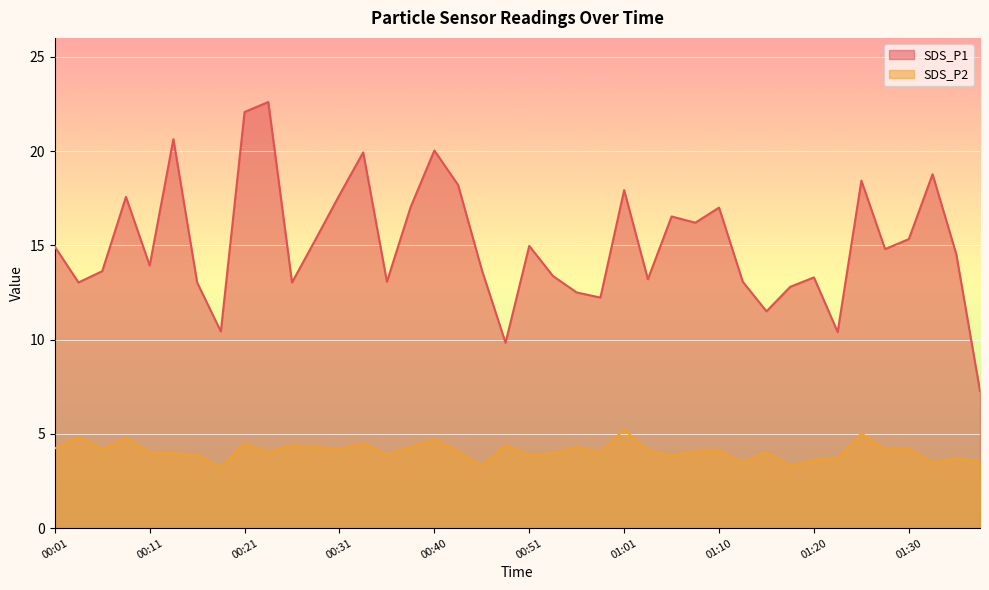

Reading left to right, extract all data points from this chart.

SDS_P1: 14.9	13.0	13.6	17.6	13.9	20.6	13.0	10.4	22.1	22.6	13.0	15.3	17.7	19.9	13.1	17.0	20.0	18.2	13.7	9.8	15.0	13.4	12.5	12.2	17.9	13.2	16.5	16.2	17.0	13.1	11.5	12.8	13.3	10.4	18.4	14.8	15.3	18.8	14.5	7.3
SDS_P2: 4.2	4.8	4.2	4.8	4.0	4.0	3.9	3.2	4.5	4.0	4.4	4.3	4.2	4.5	3.9	4.3	4.7	4.1	3.3	4.4	3.9	4.0	4.3	4.0	5.2	4.1	3.9	4.1	4.1	3.5	4.0	3.3	3.6	3.7	5.0	4.2	4.2	3.5	3.7	3.5